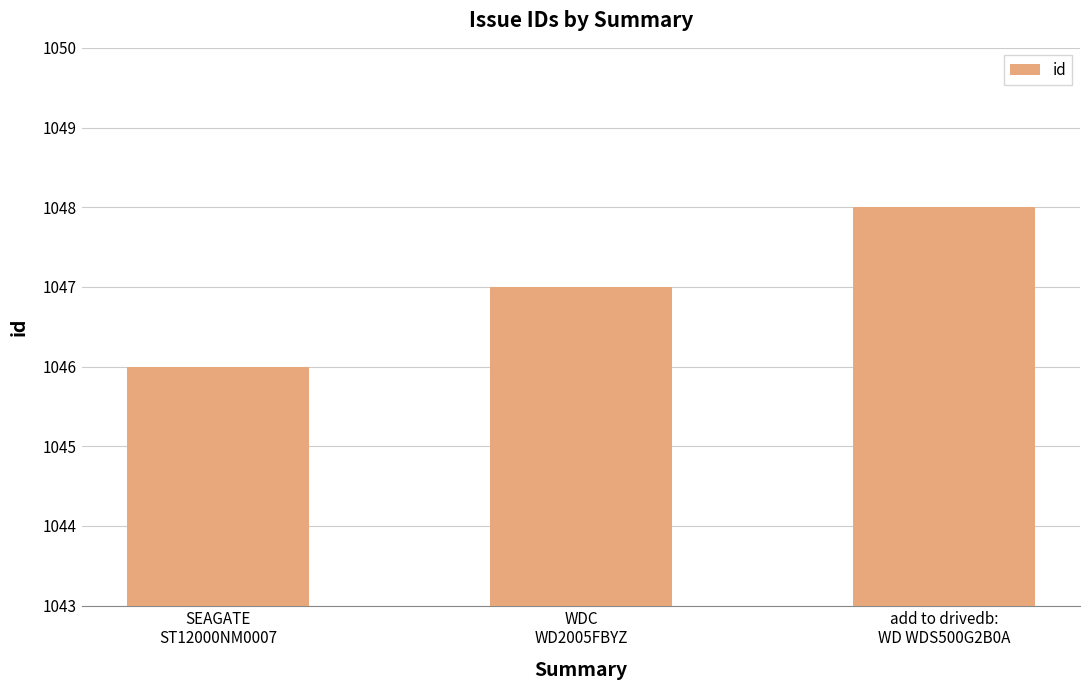

Reading right to left, transcribe all the data shown in this chart.

add to drivedb:
WD WDS500G2B0A=1048	WDC
WD2005FBYZ=1047	SEAGATE
ST12000NM0007=1046